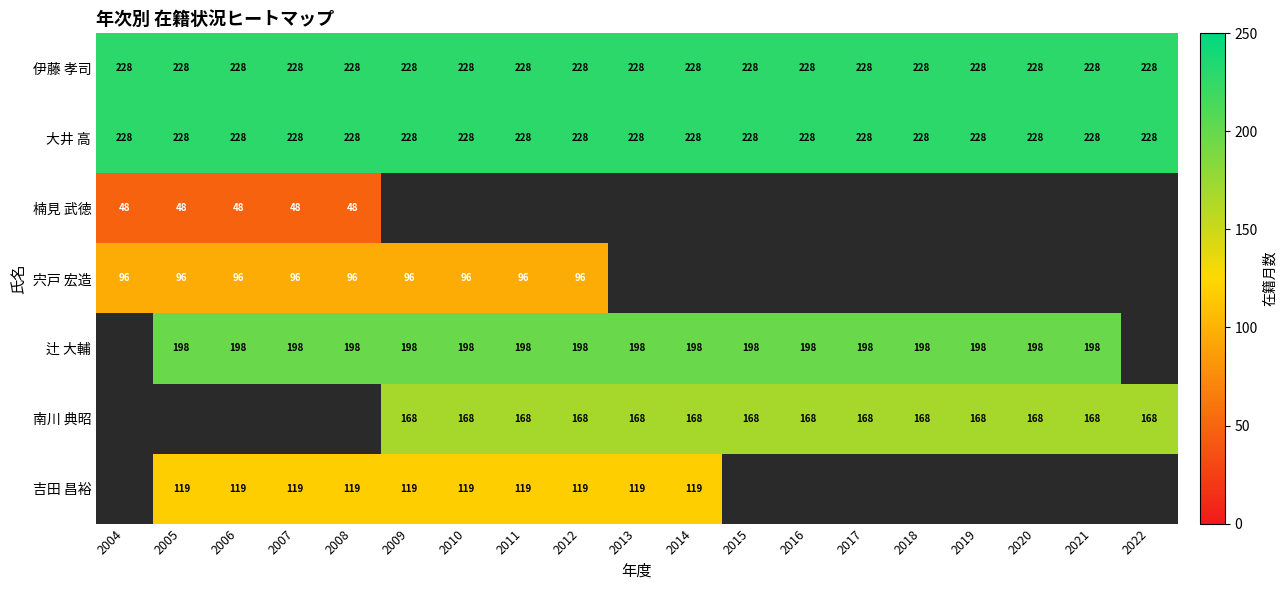

The value of 伊藤 孝司 at 2005 is 309. True or false?

False